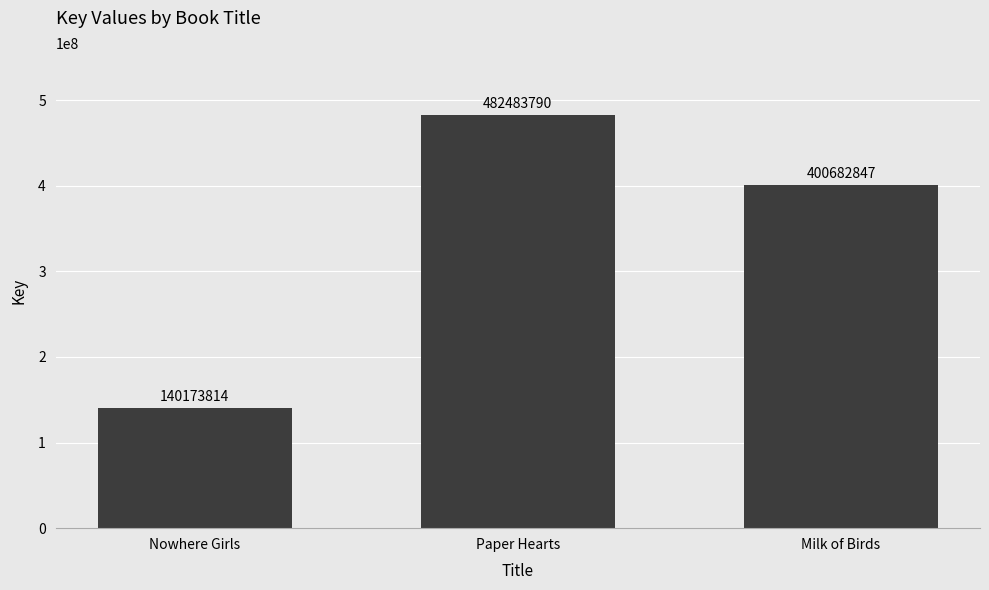

What position from the right is Paper Hearts?

2